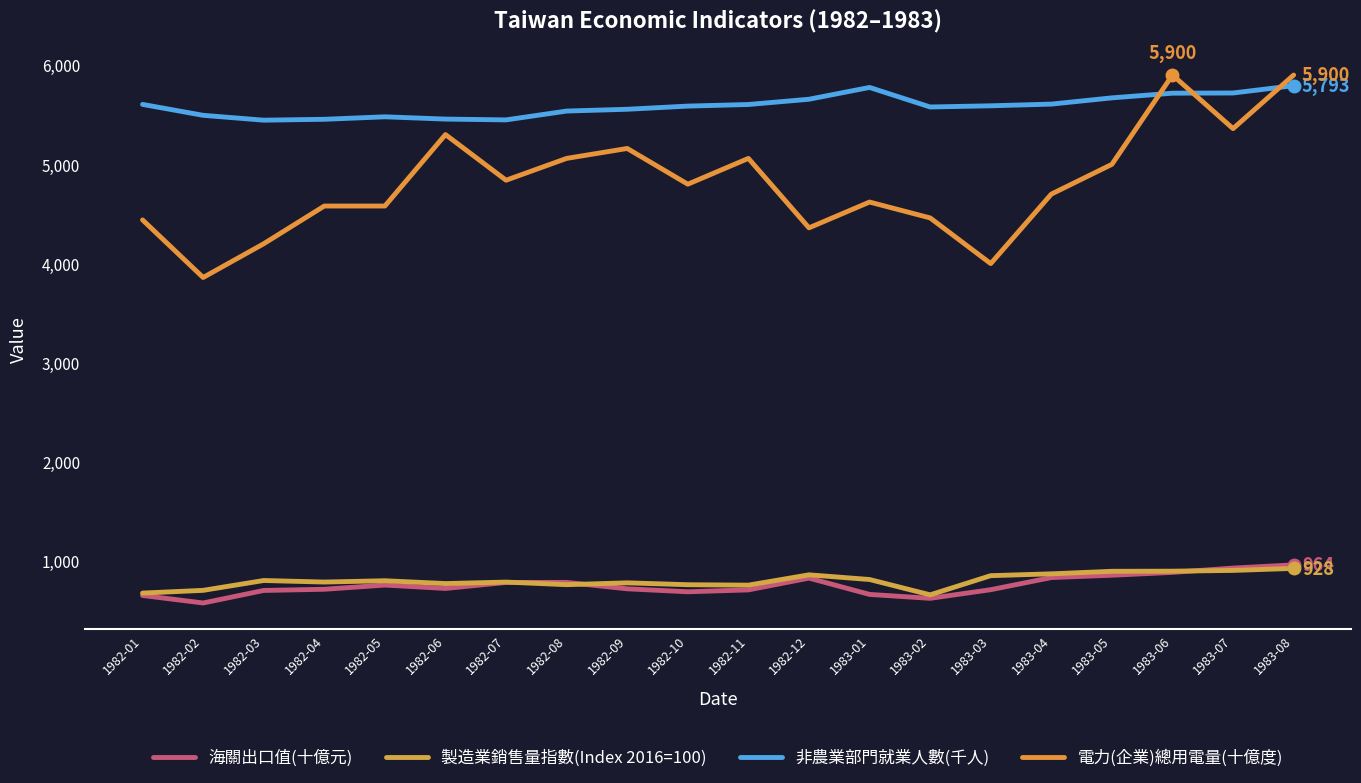

What is the lowest value of the 海關出口值(十億元) series?

579.9